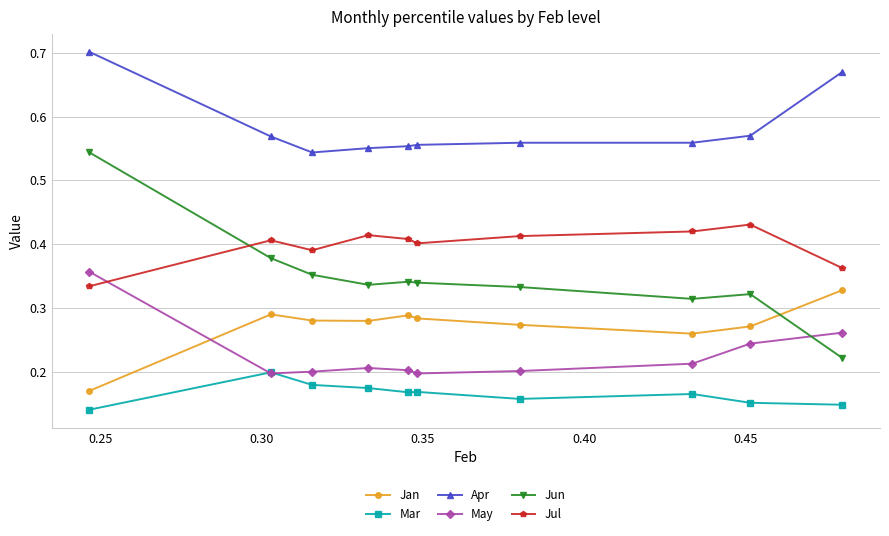

Which series has the largest range (max minus min)?

Jun